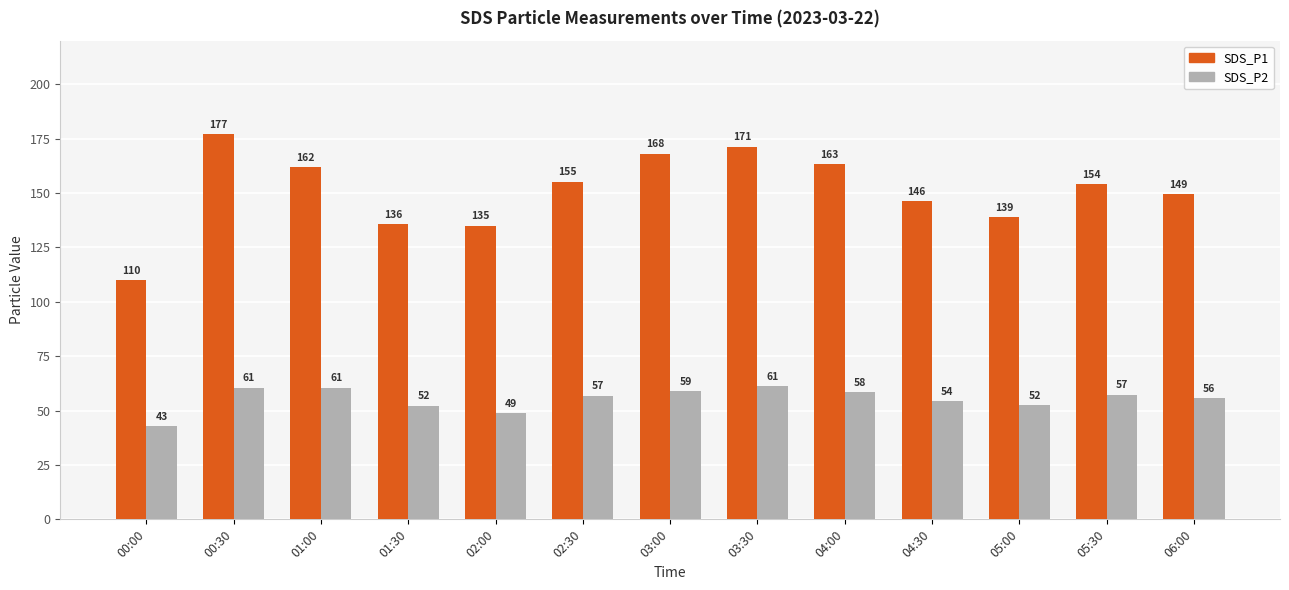

How many bars are there in each group?

2